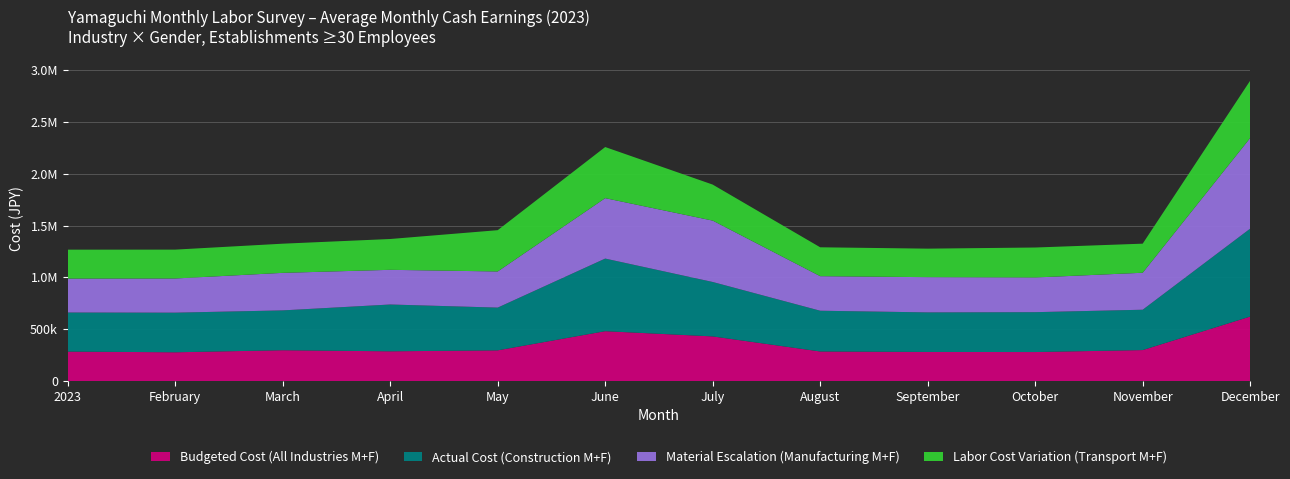

Reading left to right, what are all the values shown in this chart?

Budgeted Cost (All Industries M+F): 202301=284585	202302=277741	202303=297609	202304=287158	202305=296413	202306=481207	202307=430780	202308=285543	202309=280849	202310=280018	202311=299043	202312=622192
Actual Cost (Construction M+F): 202301=376710	202302=382028	202303=384061	202304=451334	202305=412195	202306=700151	202307=524825	202308=392862	202309=381529	202310=384482	202311=389035	202312=847819
Material Escalation (Manufacturing M+F): 202301=327141	202302=329566	202303=361987	202304=334423	202305=348348	202306=582631	202307=591857	202308=333263	202309=339666	202310=334489	202311=356549	202312=874308
Labor Cost Variation (Transport M+F): 202301=278903	202302=278368	202303=281250	202304=297170	202305=398227	202306=492920	202307=347304	202308=278470	202309=275039	202310=289049	202311=280503	202312=552892